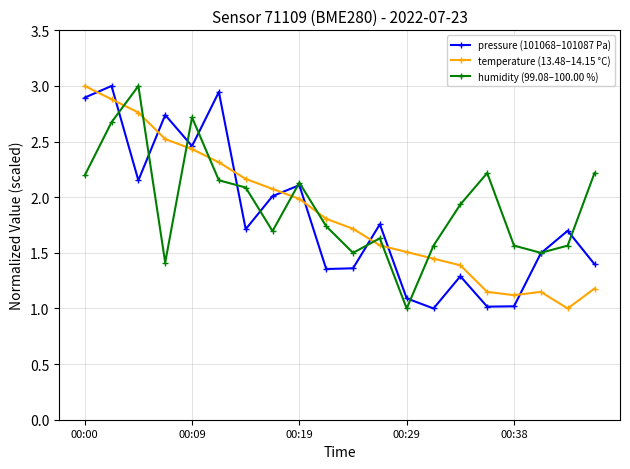

What is the maximum value shown in the chart?

3.0